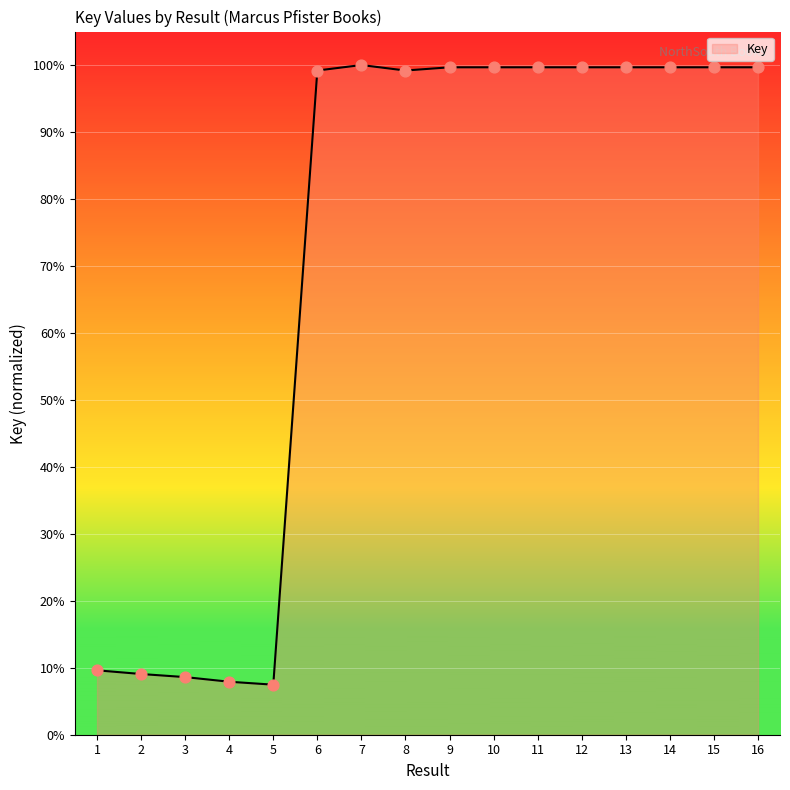

Which has a higher value, 10 or 6?

10